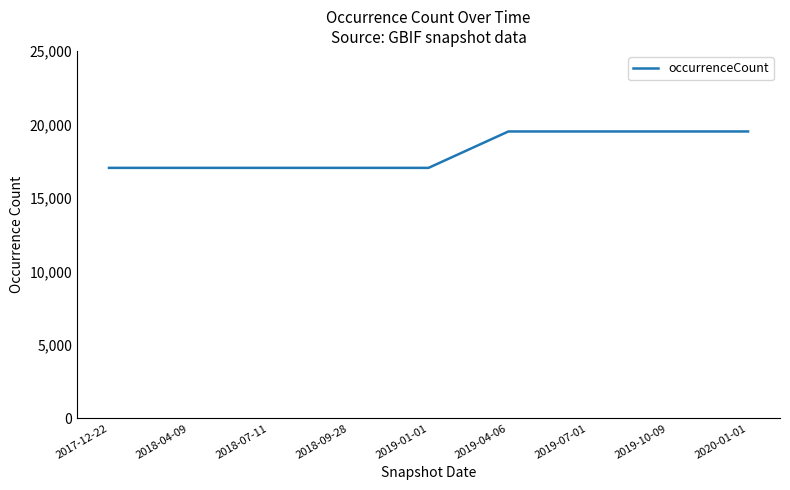

What is the maximum value shown in the chart?

19520